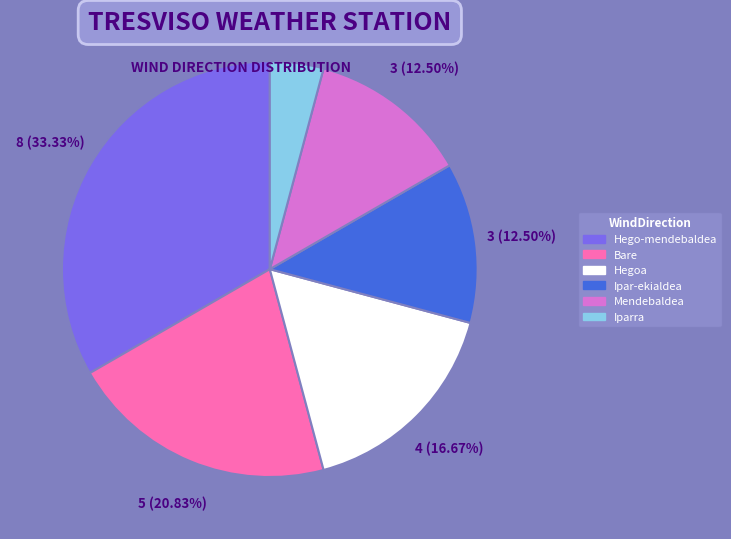

What is the largest slice in the pie chart?

Hego-mendebaldea